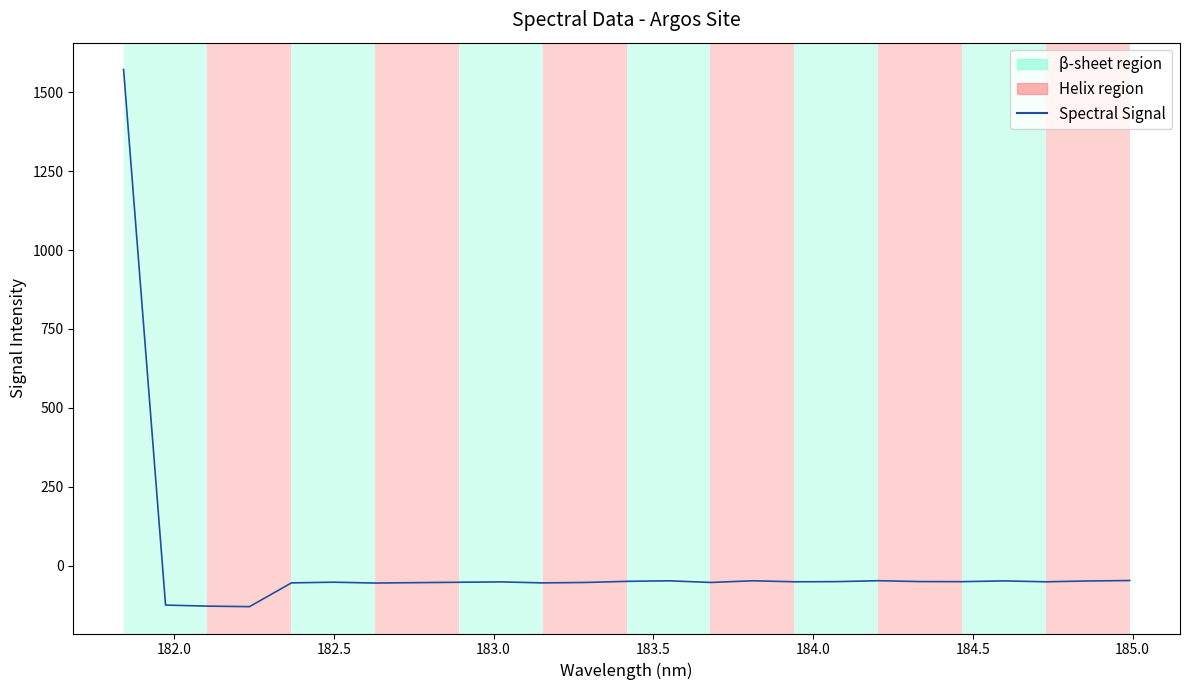

What is the greatest value displayed?

1571.7